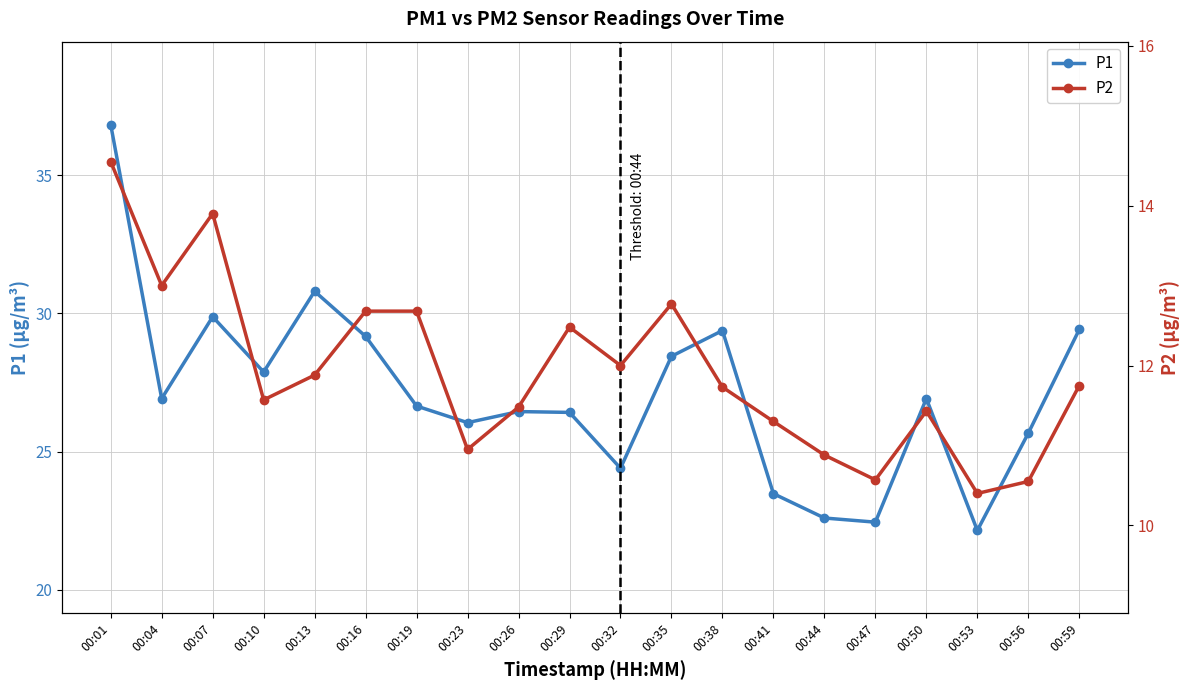

In P2, how many points are lower than both neighbors (excluding endpoints)?

6